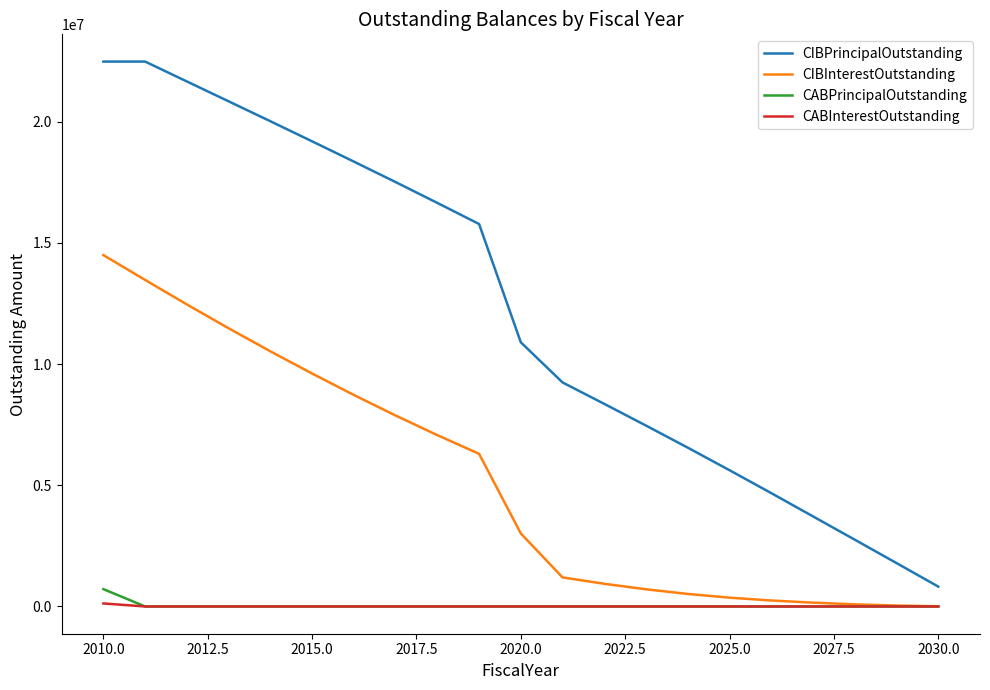

Which series has the largest total across all categories?

CIBPrincipalOutstanding